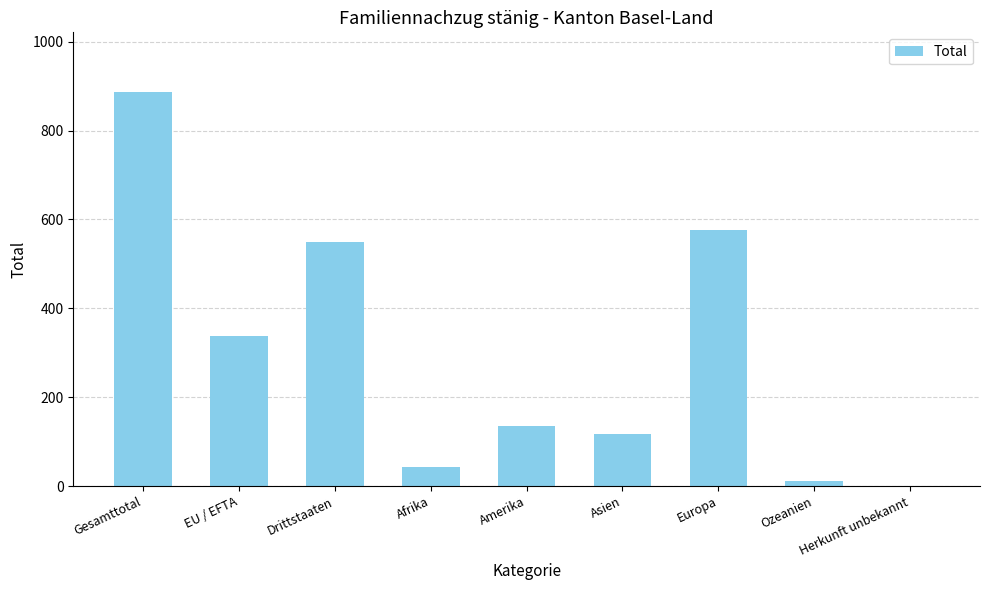

How many categories are shown in the chart?

9